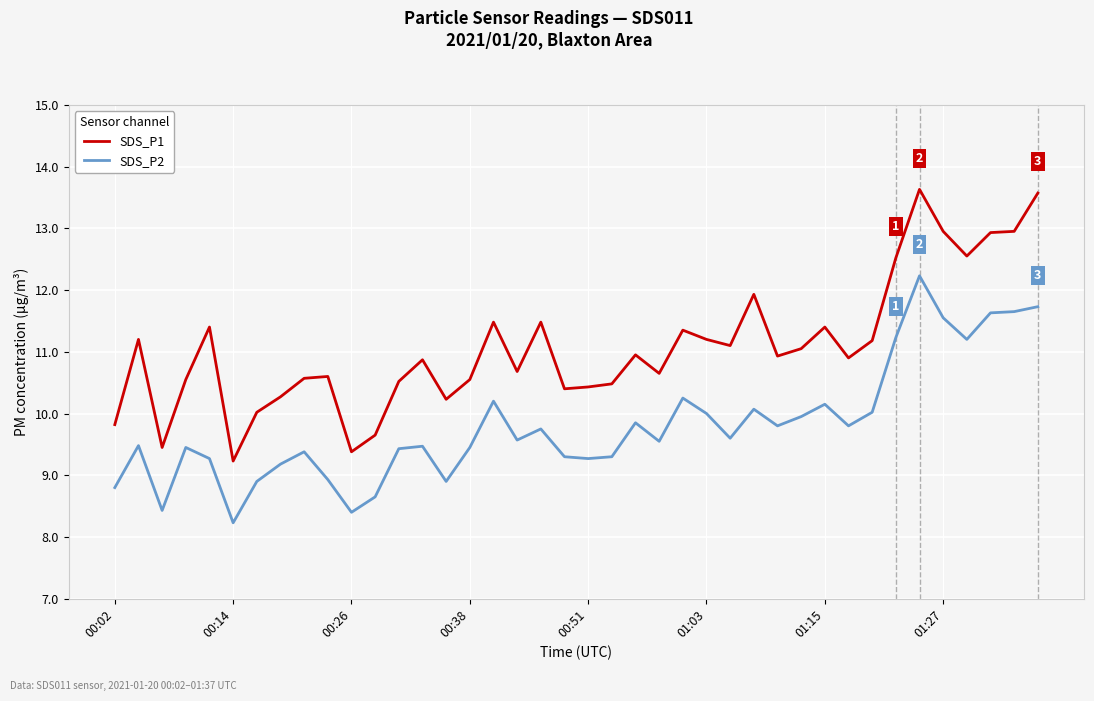

Is this an area chart (filled region under the line)?

No